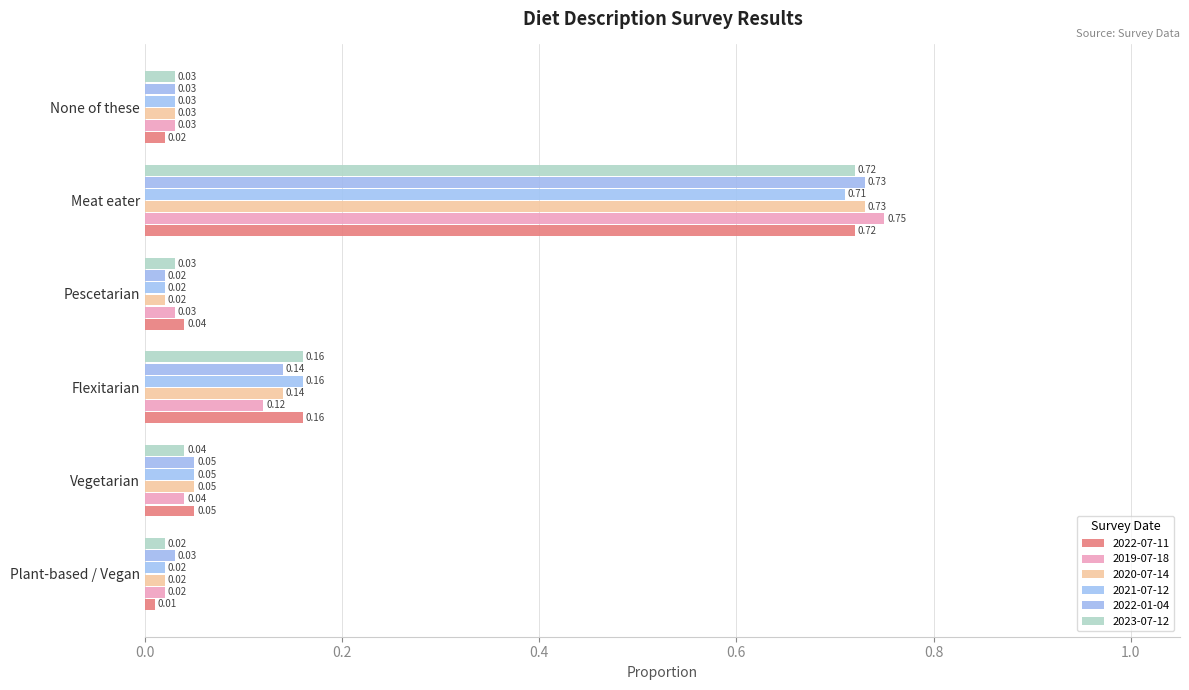

Reading left to right, what are all the values shown in this chart?

2022-07-11: Plant-based / Vegan=0.0	Vegetarian=0.1	Flexitarian=0.2	Pescetarian=0.0	Meat eater=0.7	None of these=0.0
2019-07-18: Plant-based / Vegan=0.0	Vegetarian=0.0	Flexitarian=0.1	Pescetarian=0.0	Meat eater=0.8	None of these=0.0
2020-07-14: Plant-based / Vegan=0.0	Vegetarian=0.1	Flexitarian=0.1	Pescetarian=0.0	Meat eater=0.7	None of these=0.0
2021-07-12: Plant-based / Vegan=0.0	Vegetarian=0.1	Flexitarian=0.2	Pescetarian=0.0	Meat eater=0.7	None of these=0.0
2022-01-04: Plant-based / Vegan=0.0	Vegetarian=0.1	Flexitarian=0.1	Pescetarian=0.0	Meat eater=0.7	None of these=0.0
2023-07-12: Plant-based / Vegan=0.0	Vegetarian=0.0	Flexitarian=0.2	Pescetarian=0.0	Meat eater=0.7	None of these=0.0